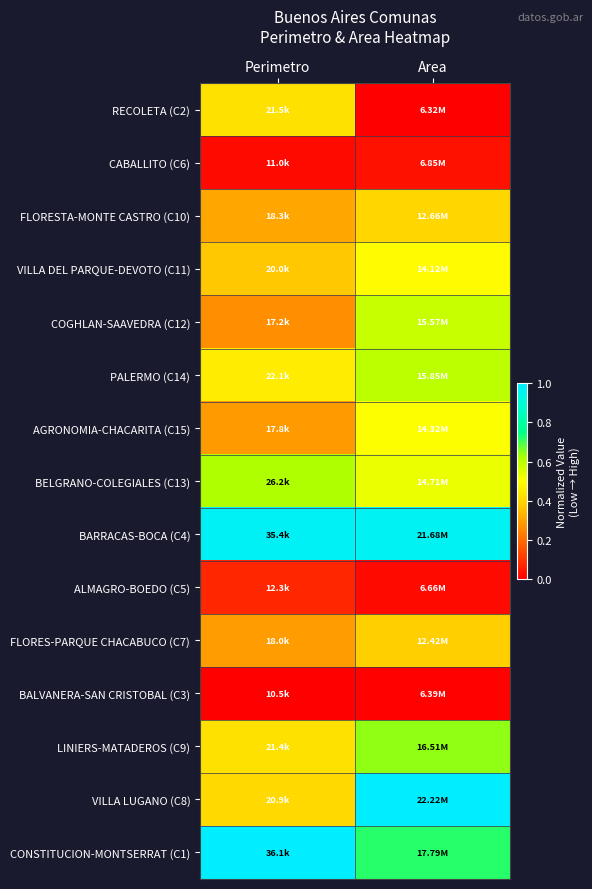

Reading left to right, transcribe all the data shown in this chart.

RECOLETA (C2): Perimetro=0.4	Area=0.0
CABALLITO (C6): Perimetro=0.0	Area=0.0
FLORESTA-MONTE CASTRO (C10): Perimetro=0.3	Area=0.4
VILLA DEL PARQUE-DEVOTO (C11): Perimetro=0.4	Area=0.5
COGHLAN-SAAVEDRA (C12): Perimetro=0.3	Area=0.6
PALERMO (C14): Perimetro=0.5	Area=0.6
AGRONOMIA-CHACARITA (C15): Perimetro=0.3	Area=0.5
BELGRANO-COLEGIALES (C13): Perimetro=0.6	Area=0.5
BARRACAS-BOCA (C4): Perimetro=1.0	Area=1.0
ALMAGRO-BOEDO (C5): Perimetro=0.1	Area=0.0
FLORES-PARQUE CHACABUCO (C7): Perimetro=0.3	Area=0.4
BALVANERA-SAN CRISTOBAL (C3): Perimetro=0.0	Area=0.0
LINIERS-MATADEROS (C9): Perimetro=0.4	Area=0.6
VILLA LUGANO (C8): Perimetro=0.4	Area=1.0
CONSTITUCION-MONTSERRAT (C1): Perimetro=1.0	Area=0.7